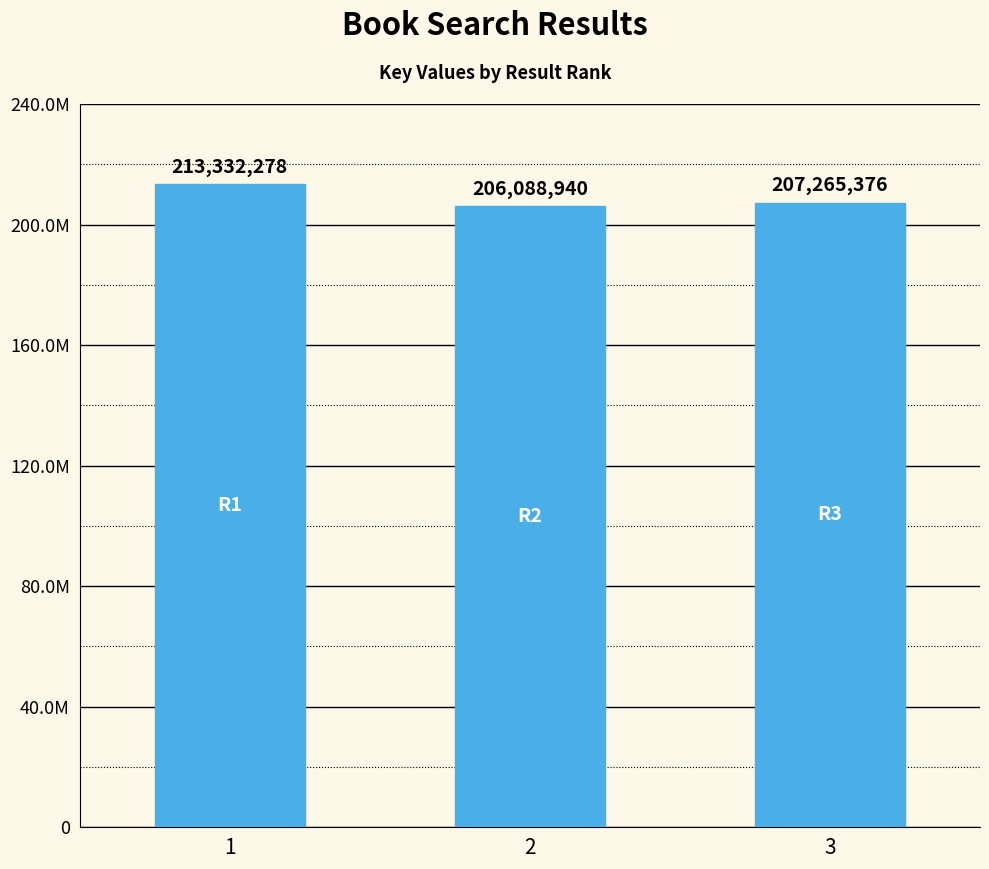

What is the value of the 2nd bar from the left?

206088940